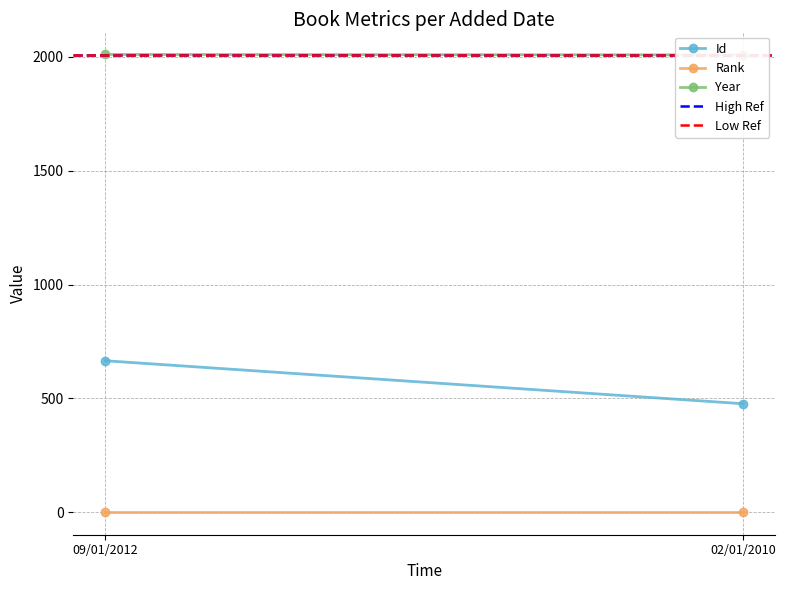

Is it true that Low Ref equals 2008.5 at 02/01/2010?

True